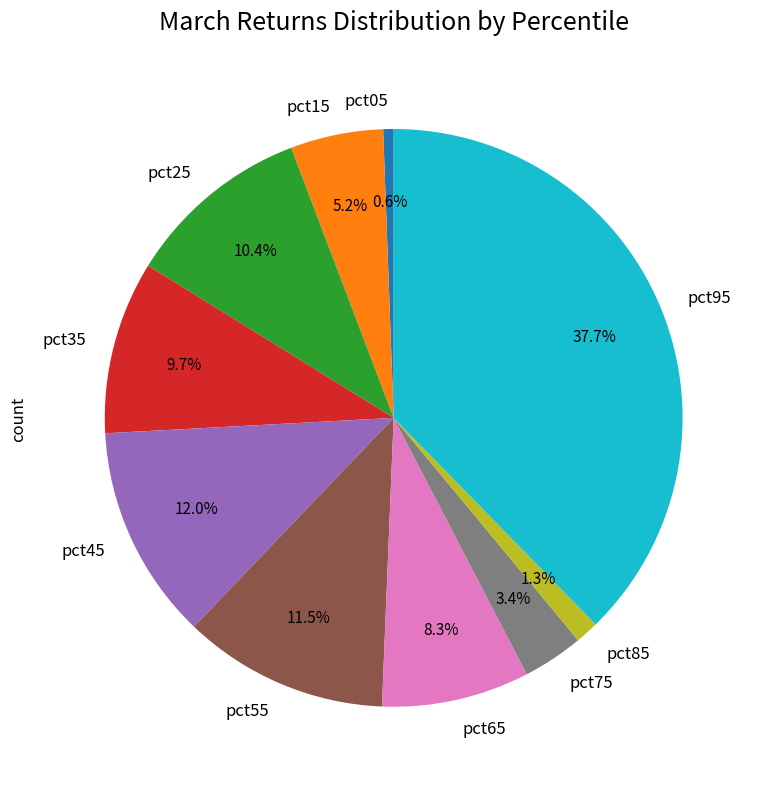

Rank the categories by value from lowest to highest.

pct05, pct85, pct75, pct15, pct65, pct35, pct25, pct55, pct45, pct95